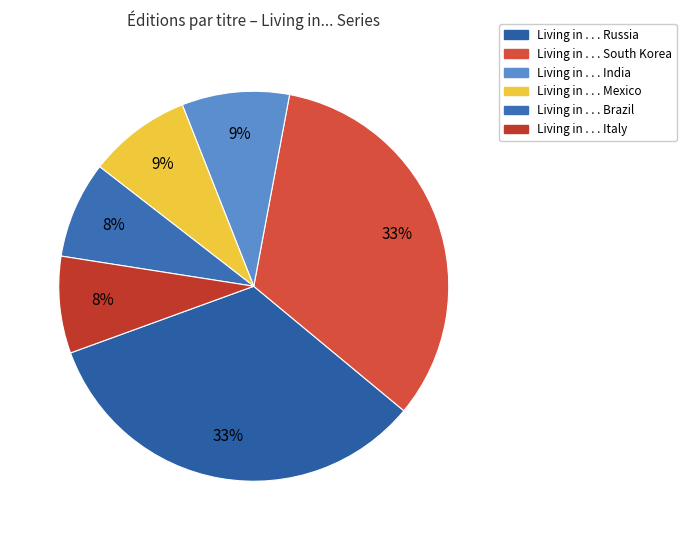

Combined, do Living in . . . South Korea and Living in . . . Mexico account for over 50%?

No